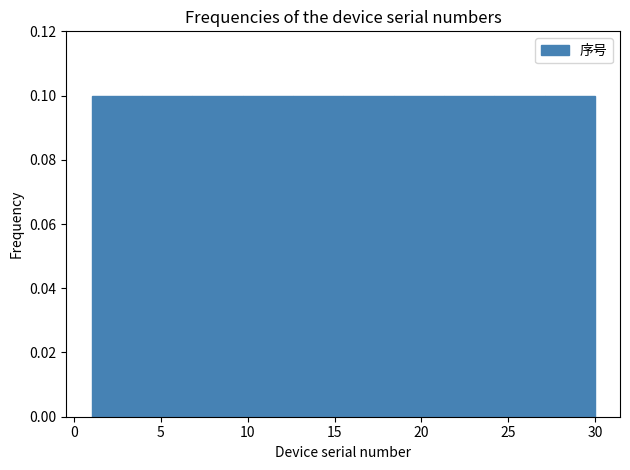

How tall is the bar that spans 1.0 to 3.9 on the x-axis? Neither the bar edges nor the heights are printed on the chart, so give them approximately, as read against the axes.

0.1